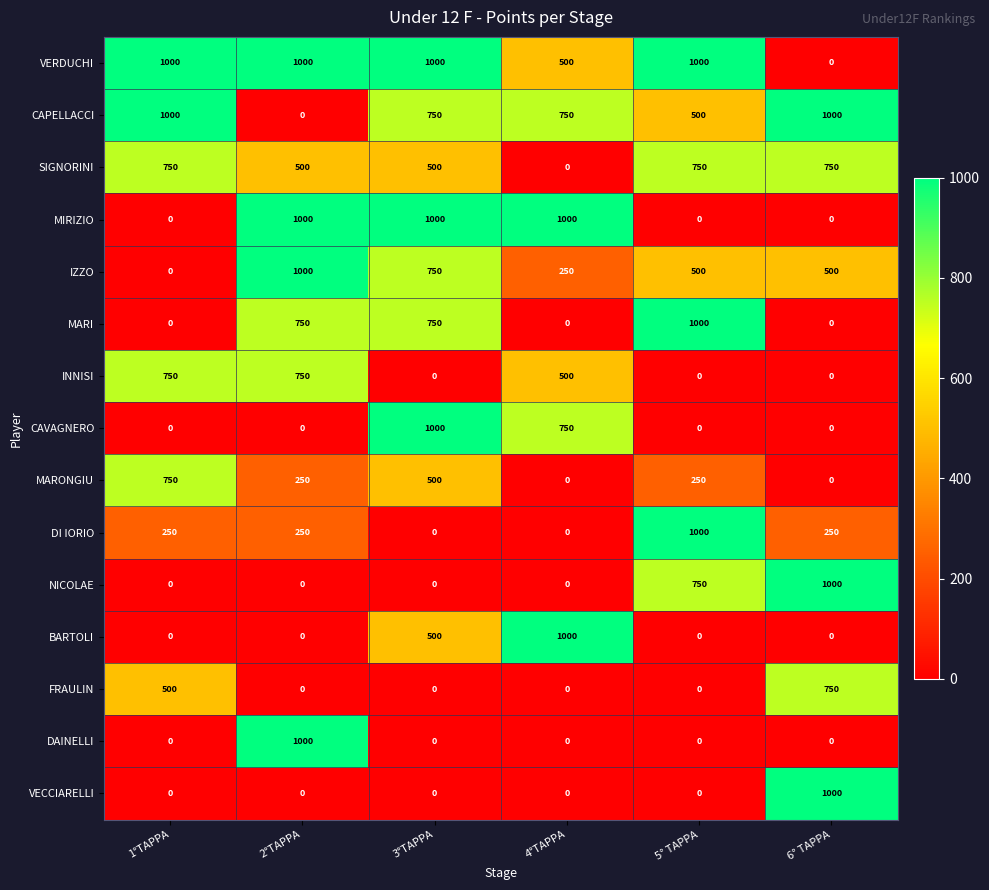

Which category has the highest value in the BARTOLI series?

4°TAPPA